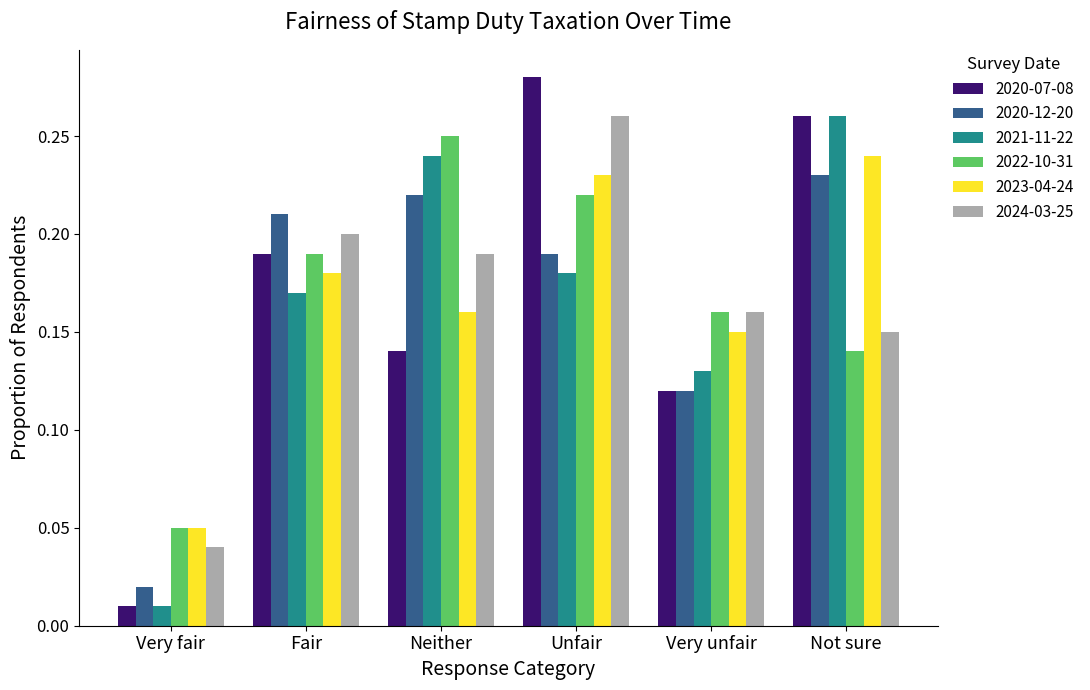

What is the sum of all 2021-11-22 values?

1.0